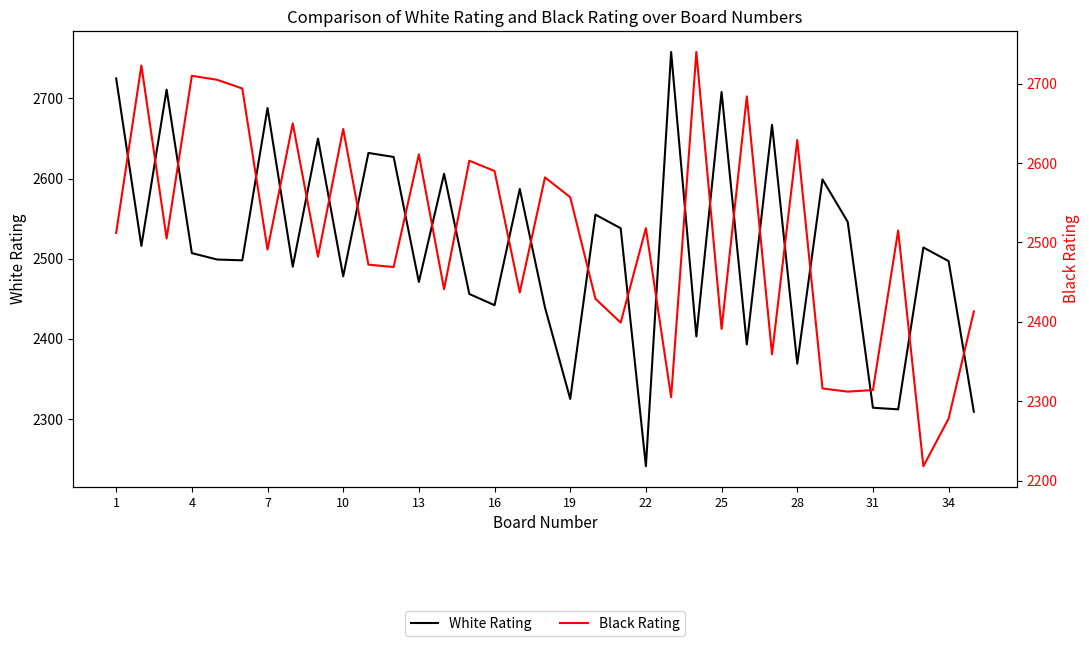

Reading right to left, transcribe all the data shown in this chart.

White Rating: 2309	2497	2514	2312	2314	2546	2599	2369	2667	2393	2708	2403	2758	2241	2538	2555	2325	2439	2587	2442	2456	2606	2471	2627	2632	2478	2650	2490	2688	2498	2499	2507	2711	2516	2725
Black Rating: 2413	2278	2218	2515	2314	2312	2316	2629	2359	2684	2391	2740	2305	2518	2399	2429	2557	2582	2437	2590	2603	2441	2611	2469	2472	2643	2482	2650	2491	2694	2705	2710	2505	2723	2512